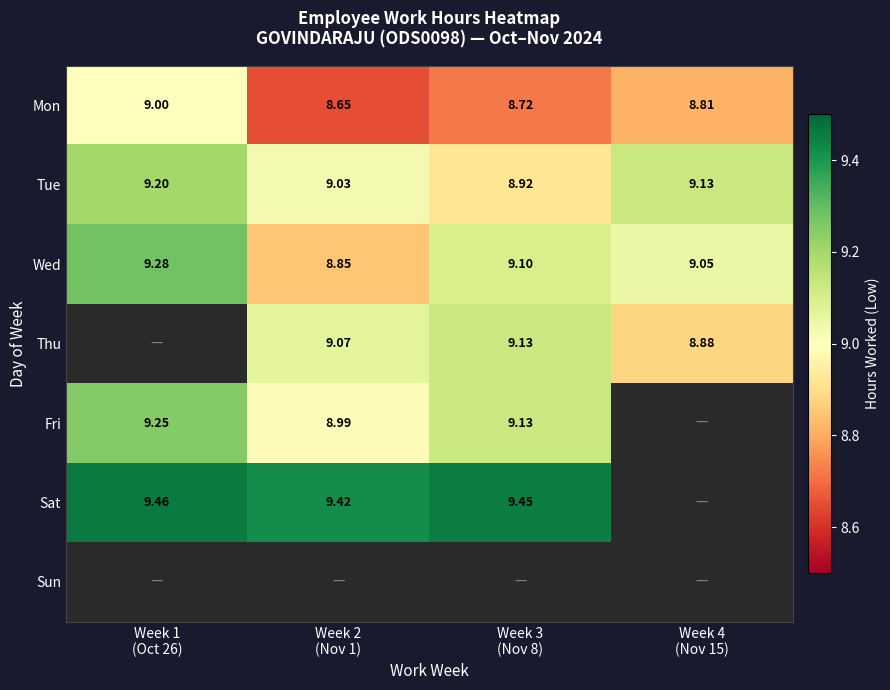

What is the spread (max minus min) of values at Week 3
(Nov 8)?

0.7